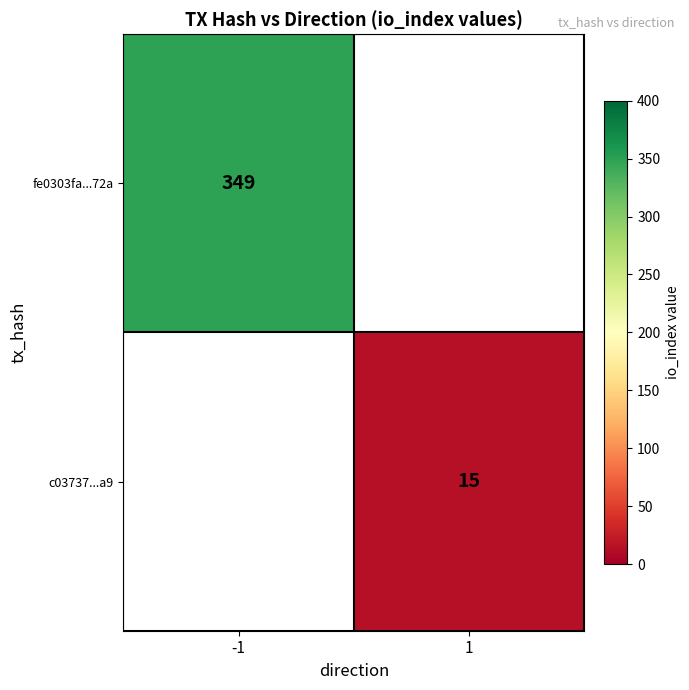

Is it true that c03737...a9 equals 21 at 1?

False